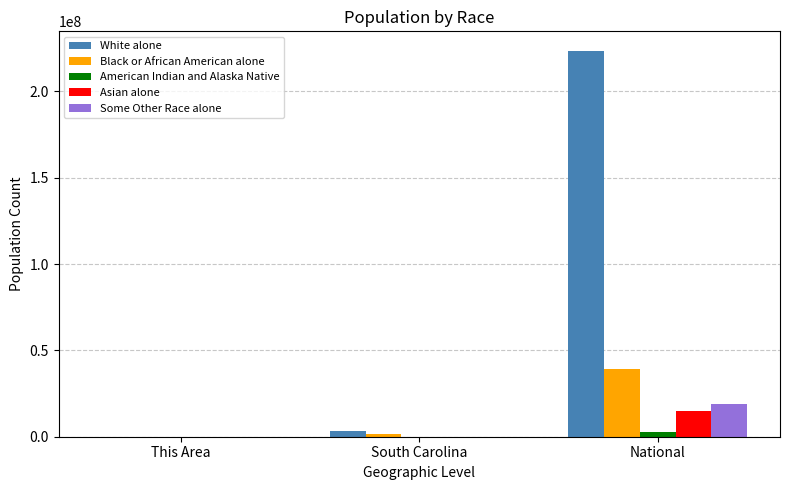

Where is Black or African American alone nearest to the value 19466618?

South Carolina